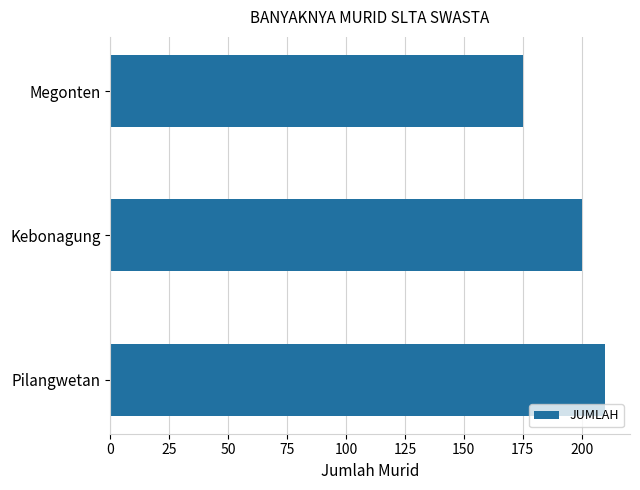

At which category does the chart reach its peak across all series?

Pilangwetan